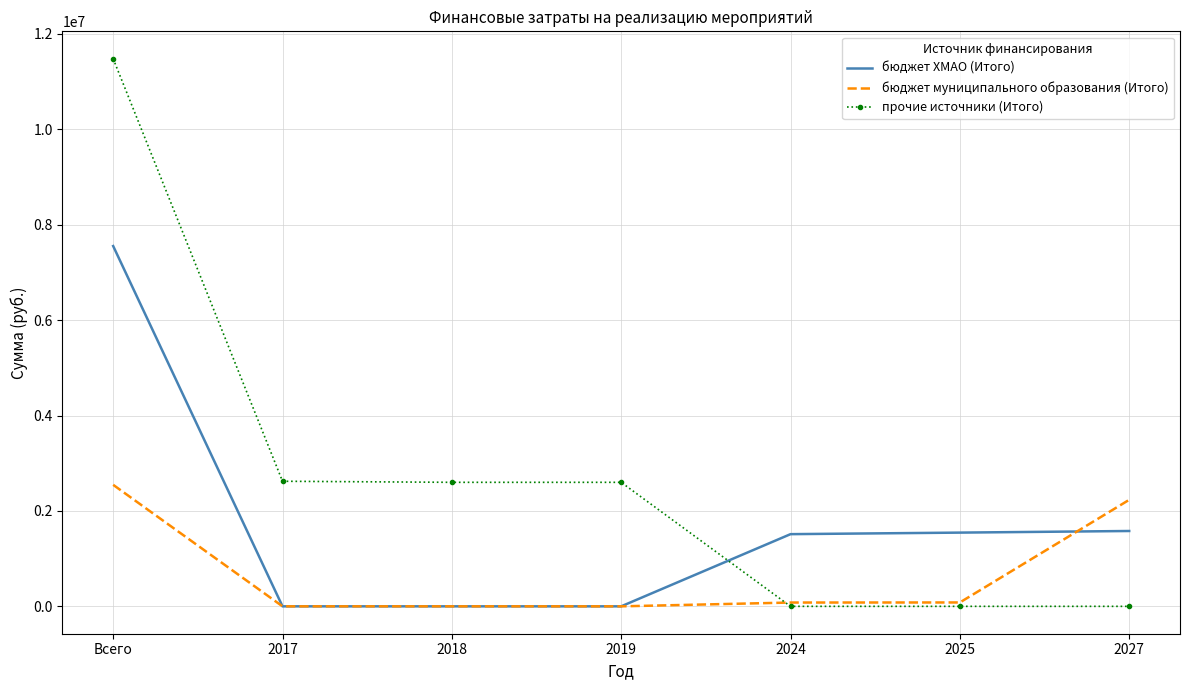

How many values in the прочие источники (Итого) series are below 2600000?

3